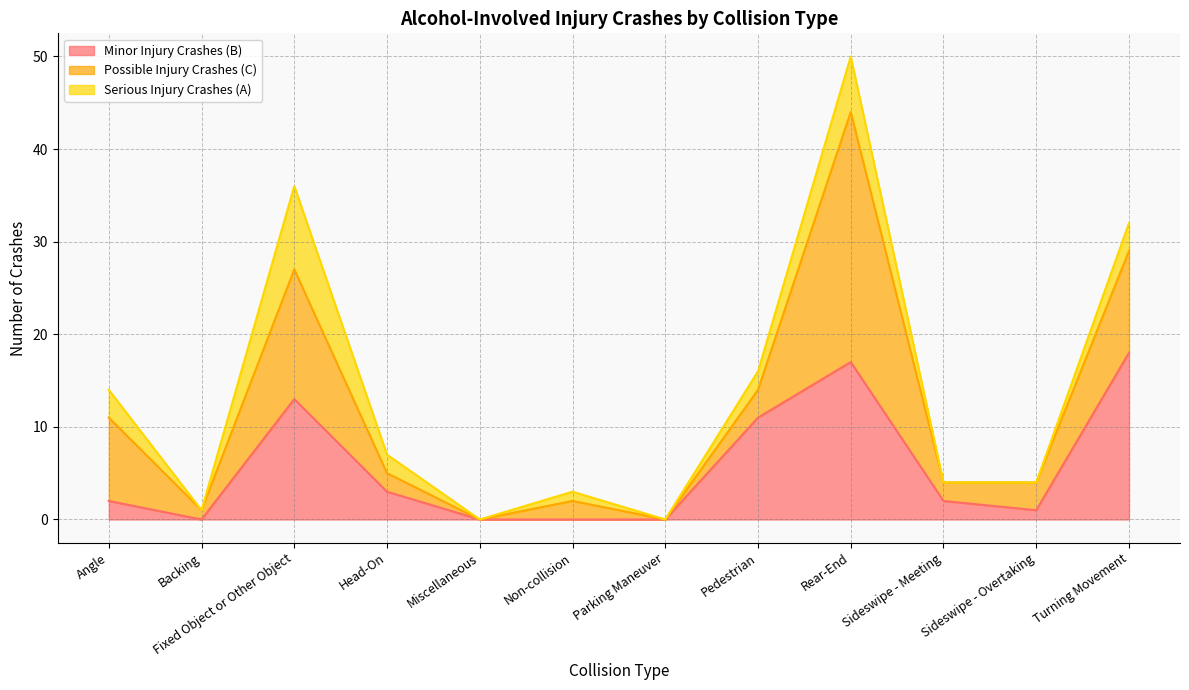

Reading left to right, extract all data points from this chart.

Minor Injury Crashes (B): Angle=2	Backing=0	Fixed Object or Other Object=13	Head-On=3	Miscellaneous=0	Non-collision=0	Parking Maneuver=0	Pedestrian=11	Rear-End=17	Sideswipe - Meeting=2	Sideswipe - Overtaking=1	Turning Movement=18
Possible Injury Crashes (C): Angle=9	Backing=1	Fixed Object or Other Object=14	Head-On=2	Miscellaneous=0	Non-collision=2	Parking Maneuver=0	Pedestrian=3	Rear-End=27	Sideswipe - Meeting=2	Sideswipe - Overtaking=3	Turning Movement=11
Serious Injury Crashes (A): Angle=3	Backing=0	Fixed Object or Other Object=9	Head-On=2	Miscellaneous=0	Non-collision=1	Parking Maneuver=0	Pedestrian=2	Rear-End=6	Sideswipe - Meeting=0	Sideswipe - Overtaking=0	Turning Movement=3